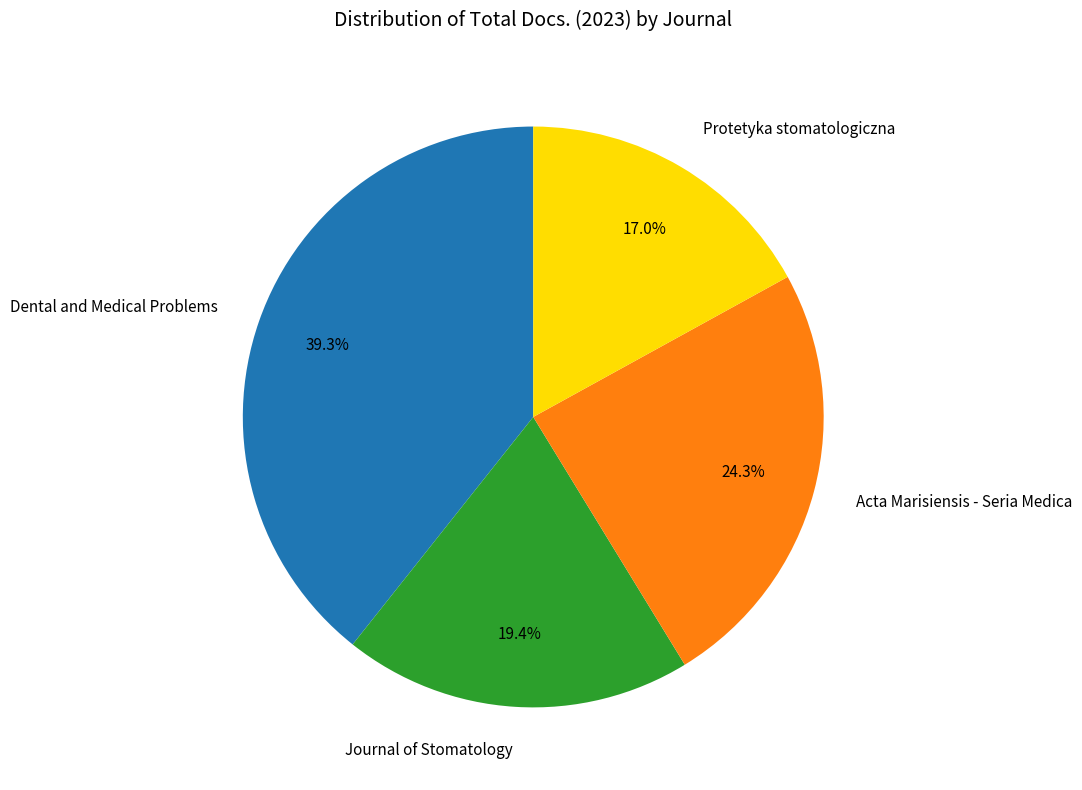

Between Journal of Stomatology and Protetyka stomatologiczna, which is larger?

Journal of Stomatology